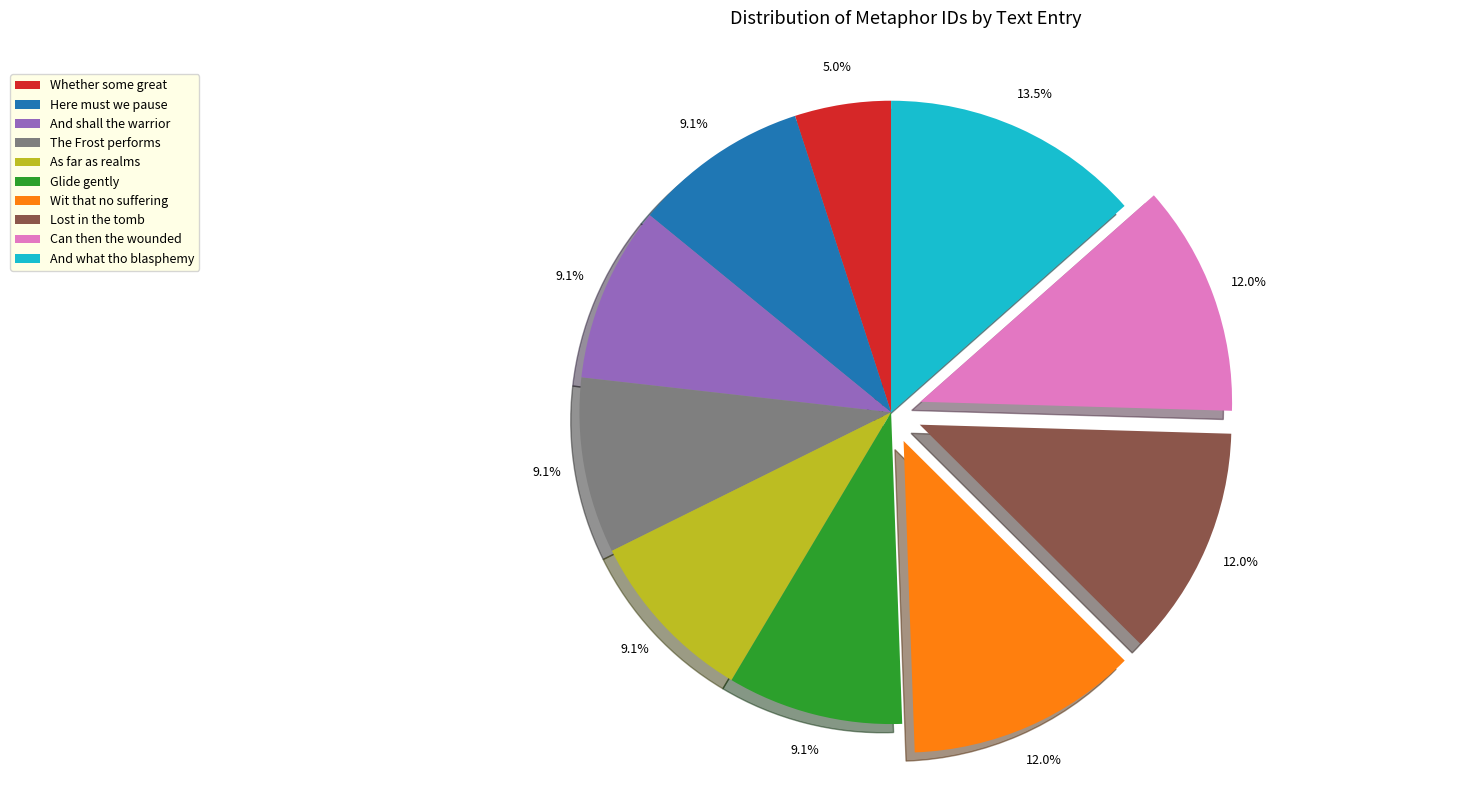

What portion of the pie excludes Lost in the tomb?

88.0%